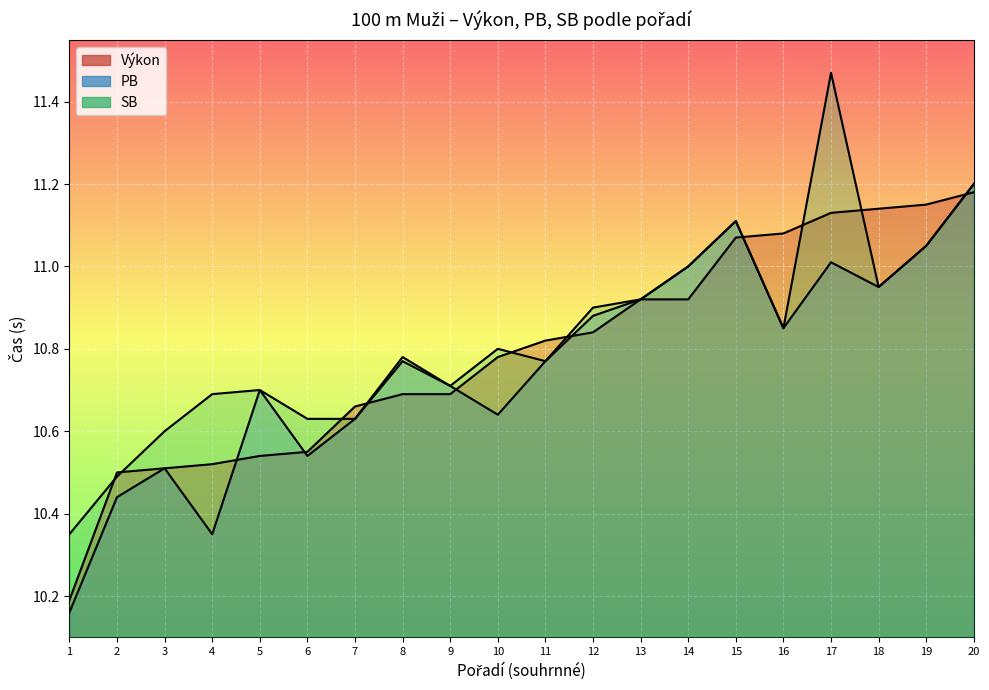

True or false: Výkon has a value of 11.2 at 20.

True